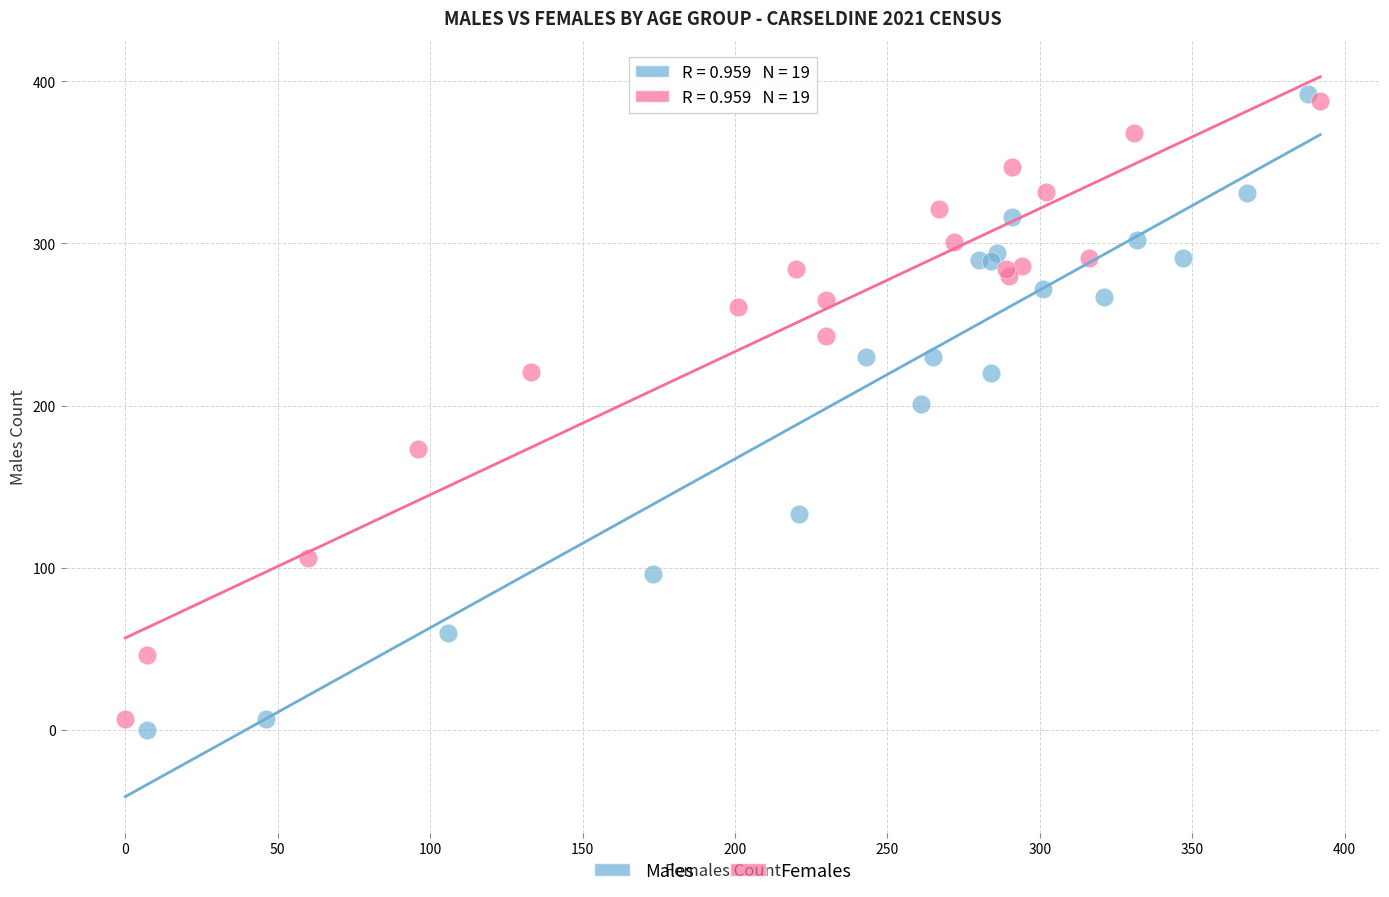

Which series has the widest spread of Y values?

Males